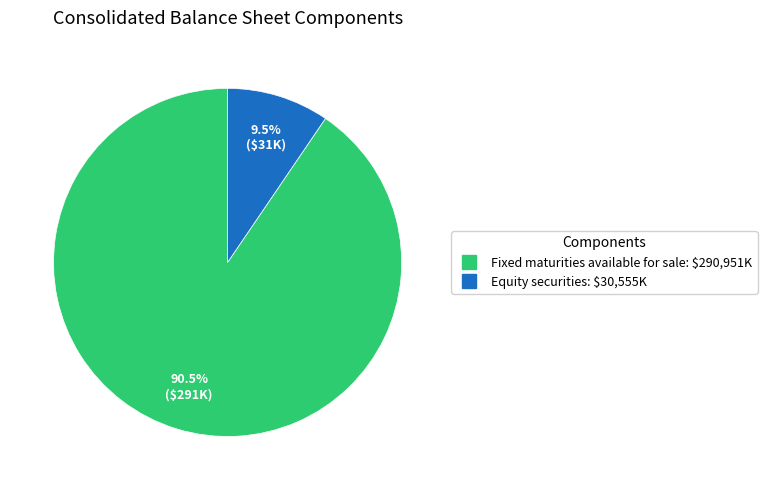

Do Fixed maturities available for sale and Equity securities together represent more than half of the pie?

Yes